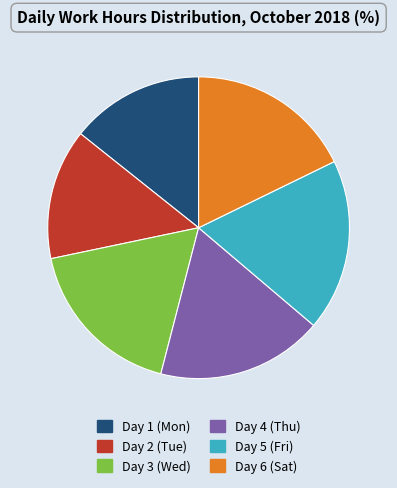

What is the ratio of the value at Day 5 (Fri) to the value at Day 4 (Thu)?

1.0